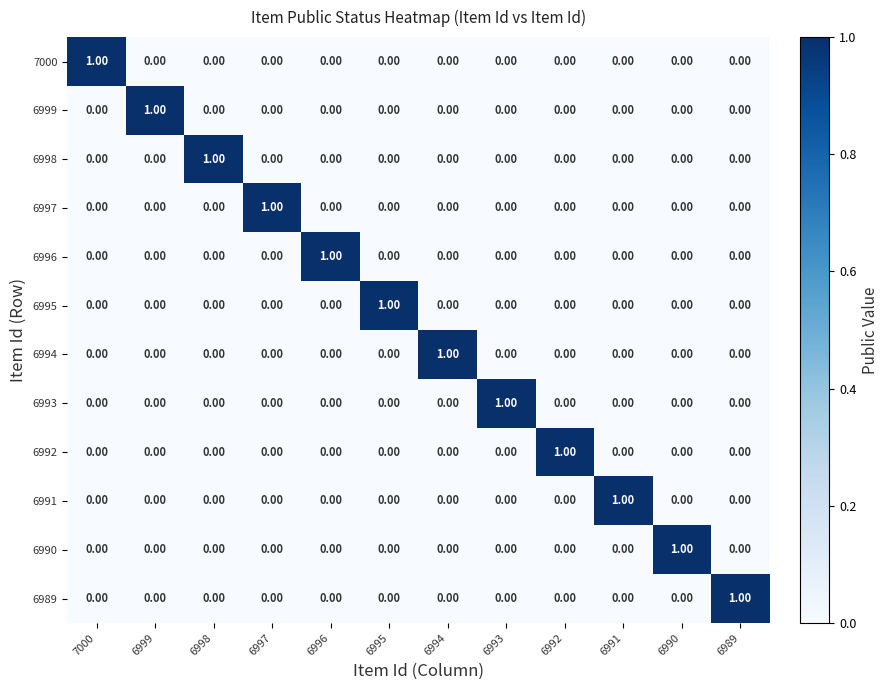

At how many categories does at least one series exceed 0?

12